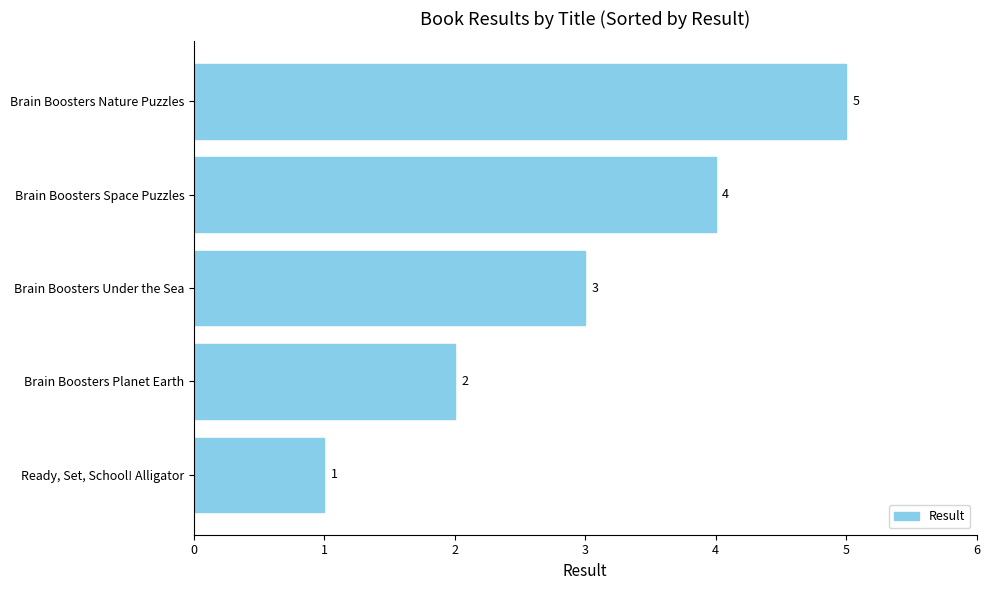

How many distinct data groups are displayed?

1